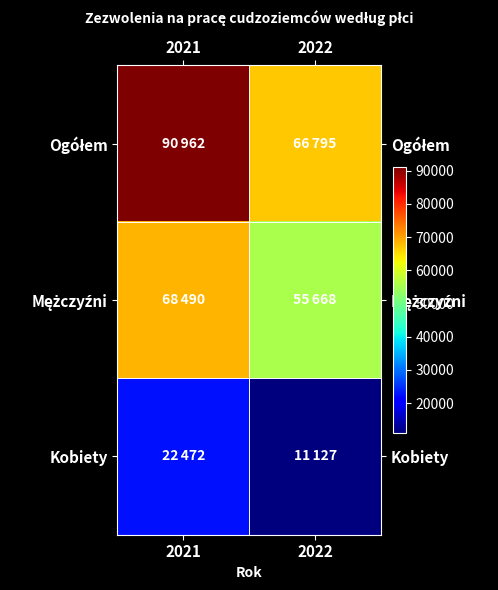

List the series in order of their peak value, highest first.

Ogółem, Mężczyźni, Kobiety